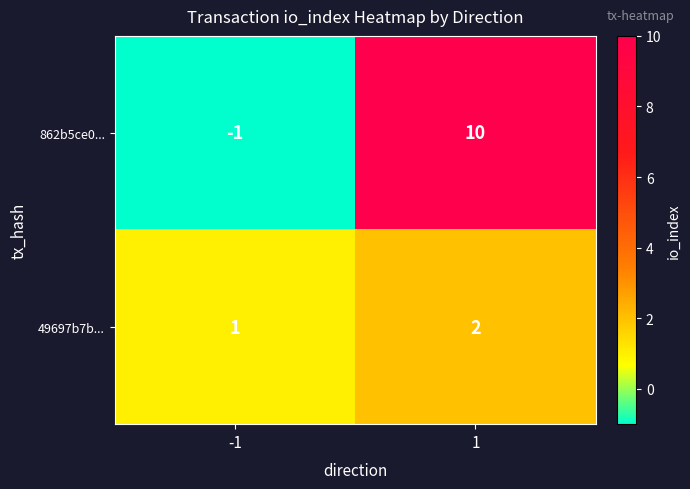

Is the value of 862b5ce0... at 1 greater than the value of 49697b7b... at -1?

Yes